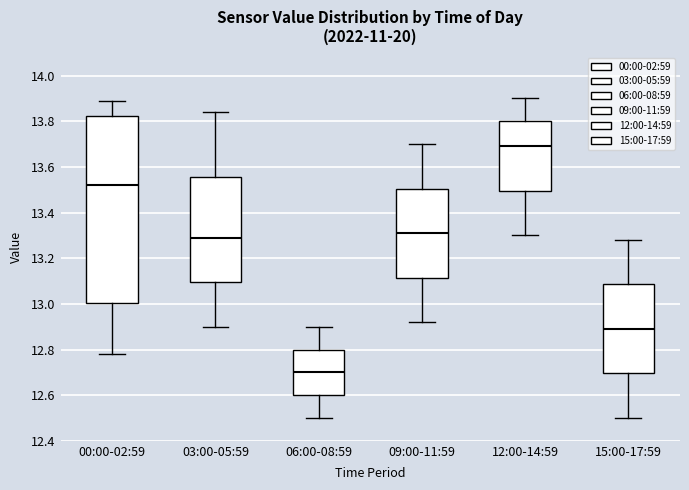

Which box's median line is the lowest?

06:00-08:59